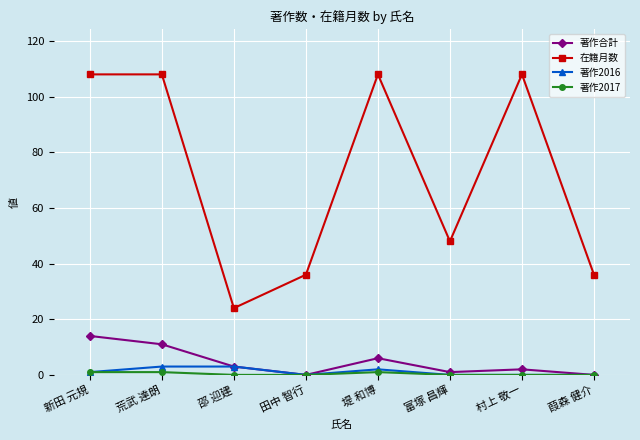

What is the label of the 6th point from the right?

邵 迎建